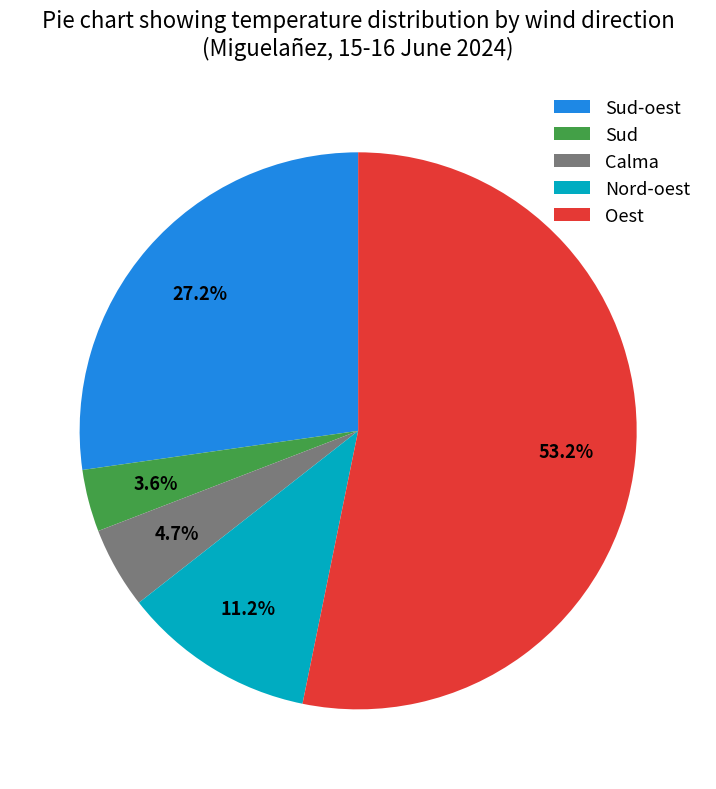

Is there a majority slice in this chart?

Yes